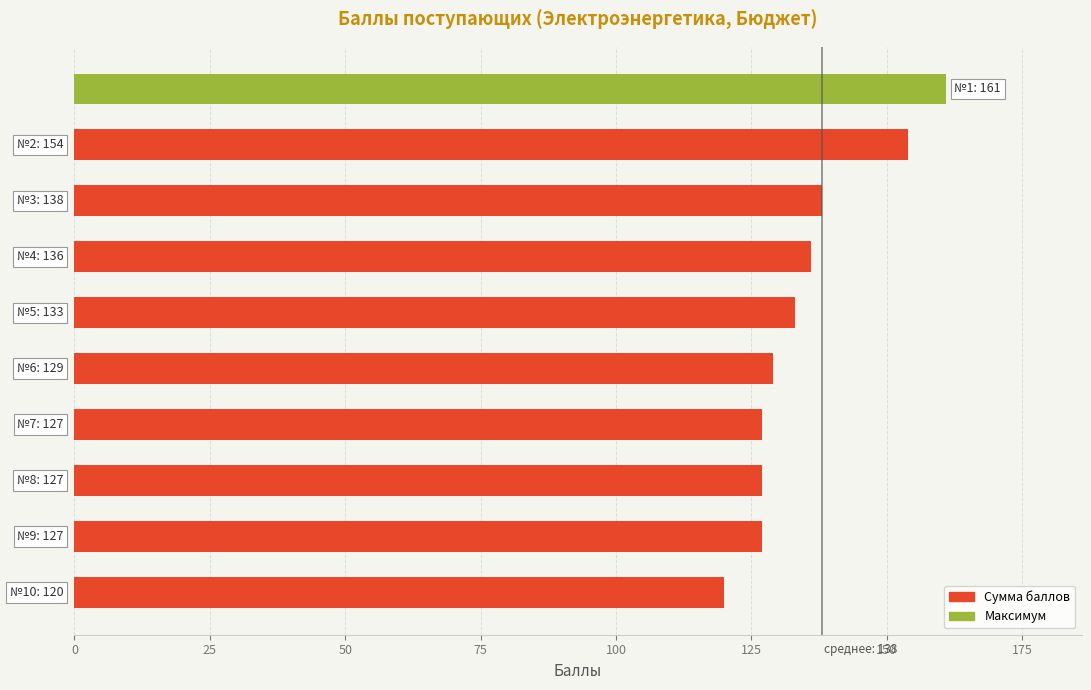

Are the bars grouped side by side (vs. stacked)?

No